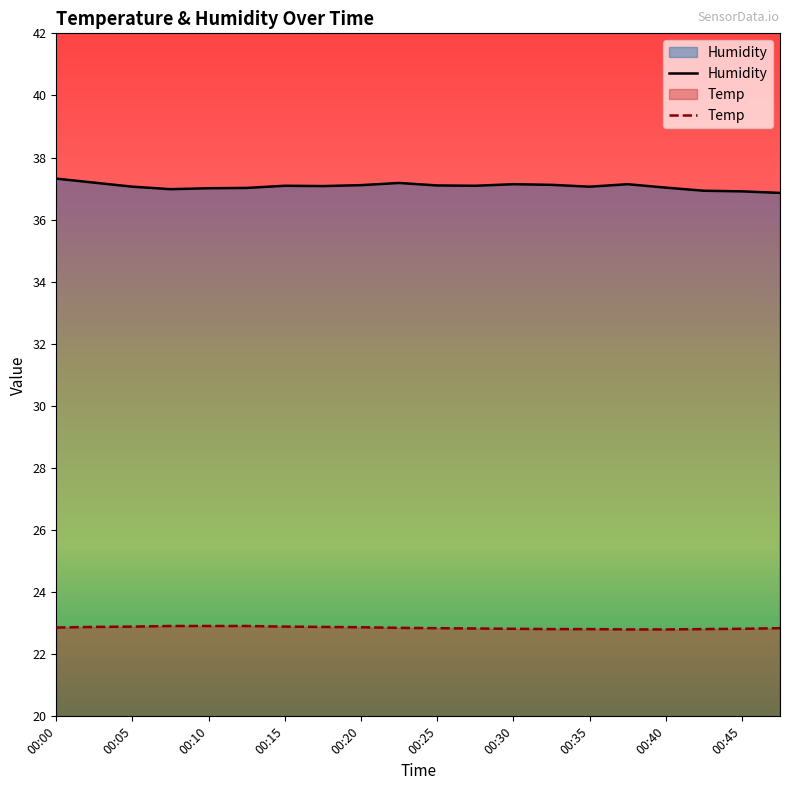

True or false: Temp and Humidity cross at least once.

False